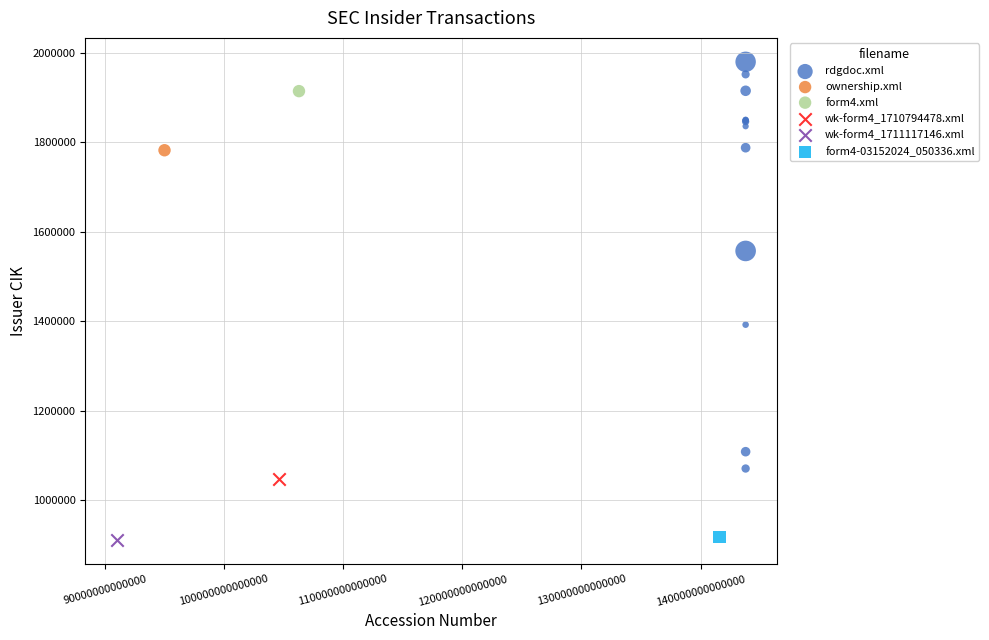

What are all the series names shown in the legend?

rdgdoc.xml, ownership.xml, form4.xml, wk-form4_1710794478.xml, wk-form4_1711117146.xml, form4-03152024_050336.xml